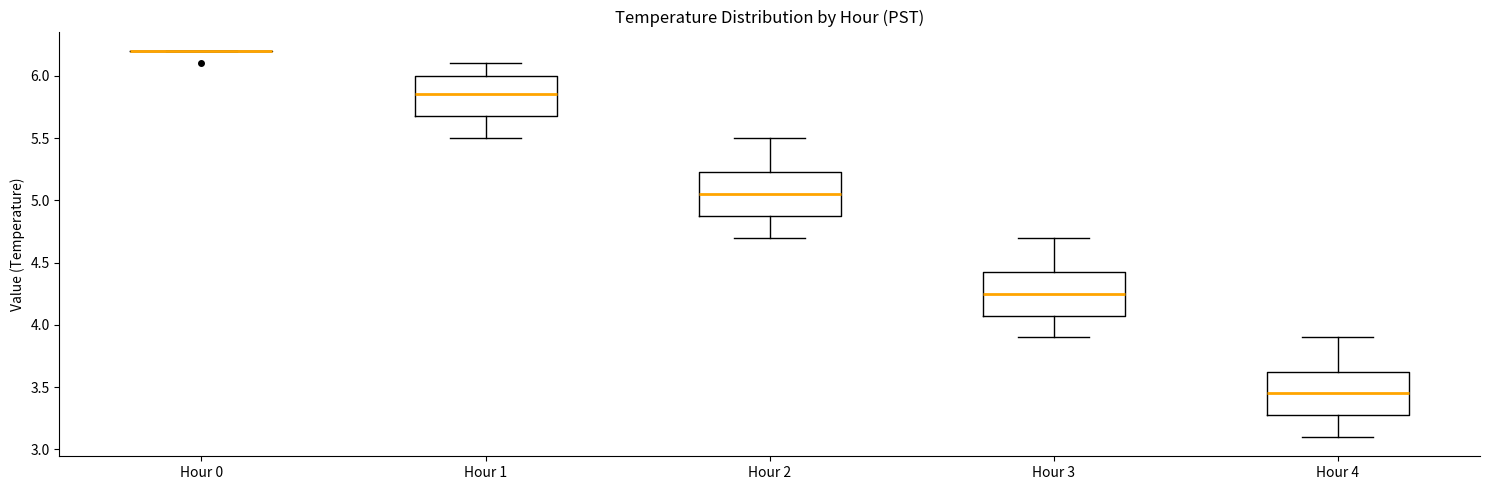

Reading left to right, read every box against the y-axis: the position of its median line, the range the box covers, and the ends of its whiskers. The values are not printed on the chart, so give them approximately, as read against the axis.

Hour 0: box collapsed to a line at 6.20, whiskers 6.20 to 6.20
Hour 1: median 5.85, box 5.70 to 6.00, whiskers 5.50 to 6.10
Hour 2: median 5.05, box 4.90 to 5.25, whiskers 4.70 to 5.50
Hour 3: median 4.25, box 4.10 to 4.45, whiskers 3.90 to 4.70
Hour 4: median 3.45, box 3.30 to 3.65, whiskers 3.10 to 3.90